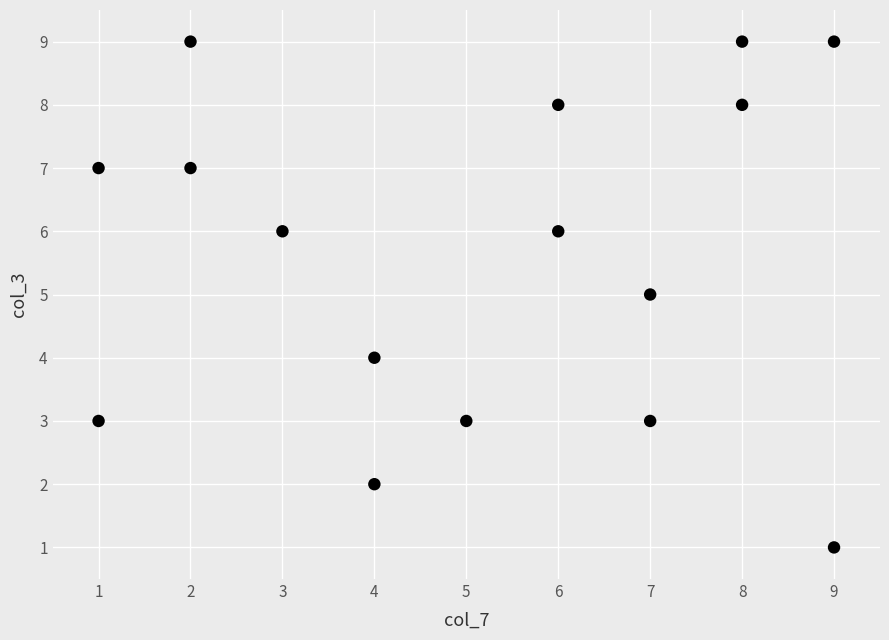

What is the range of X values (max minus min)?

8